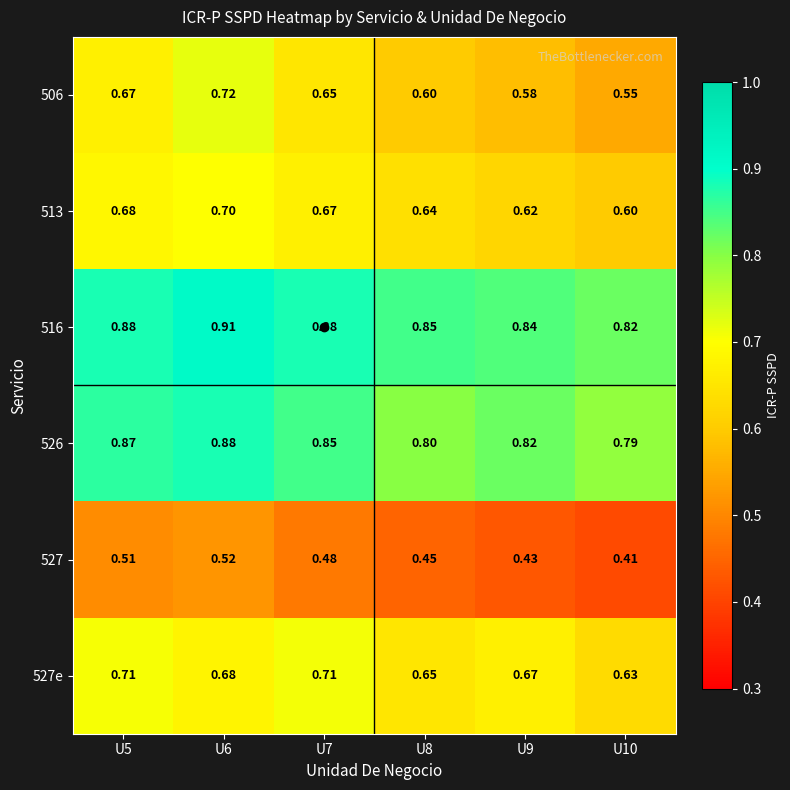

Is the value of 526 at U6 greater than the value of 506 at U8?

Yes